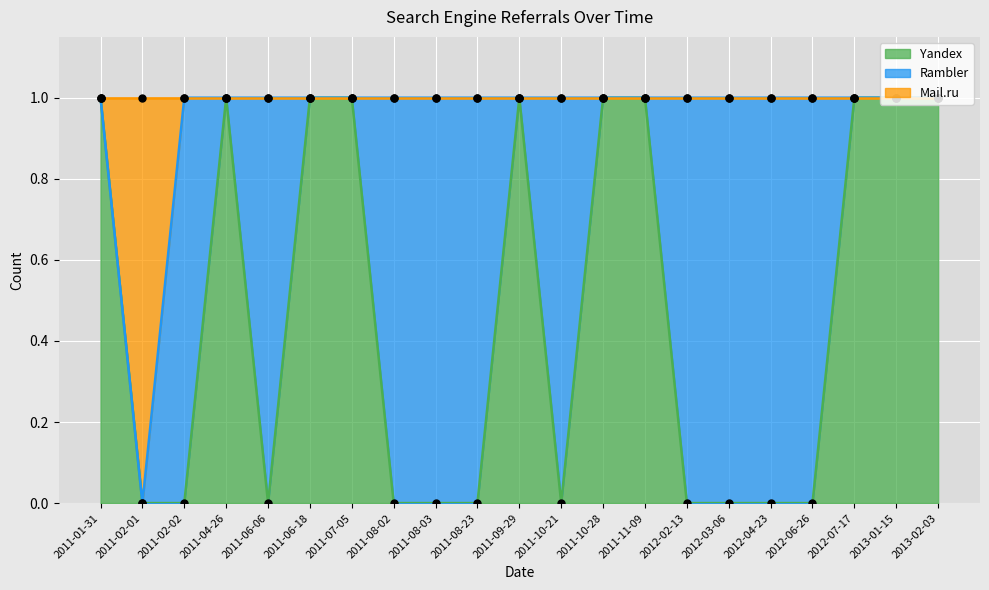

True or false: Yandex has a value of 1 at 2011-10-28.

True